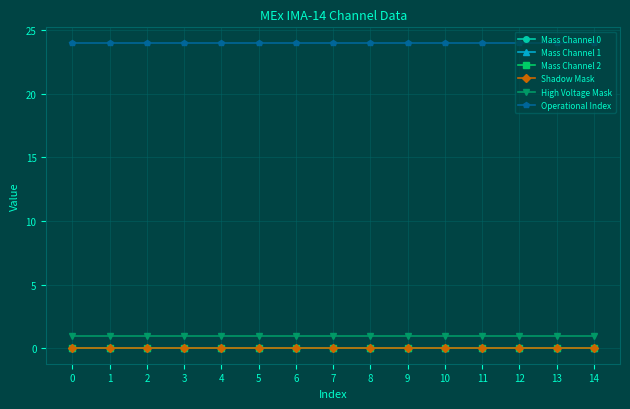

Does the chart have visible grid lines?

Yes